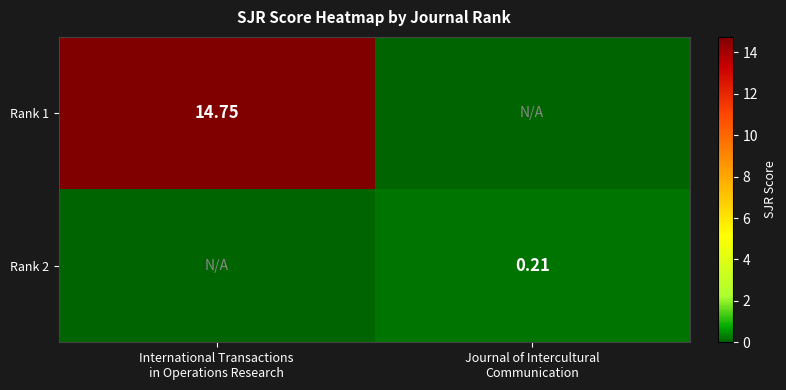

List the series in order of their peak value, highest first.

Rank 1, Rank 2